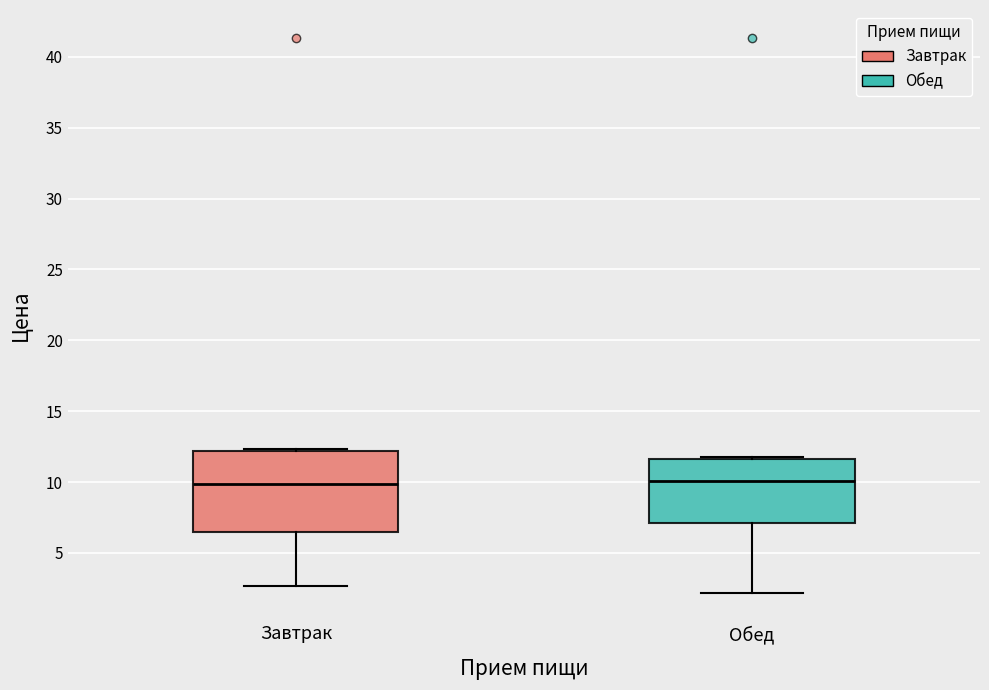

Which box is the tallest, from its lower edge to its upper edge?

Завтрак